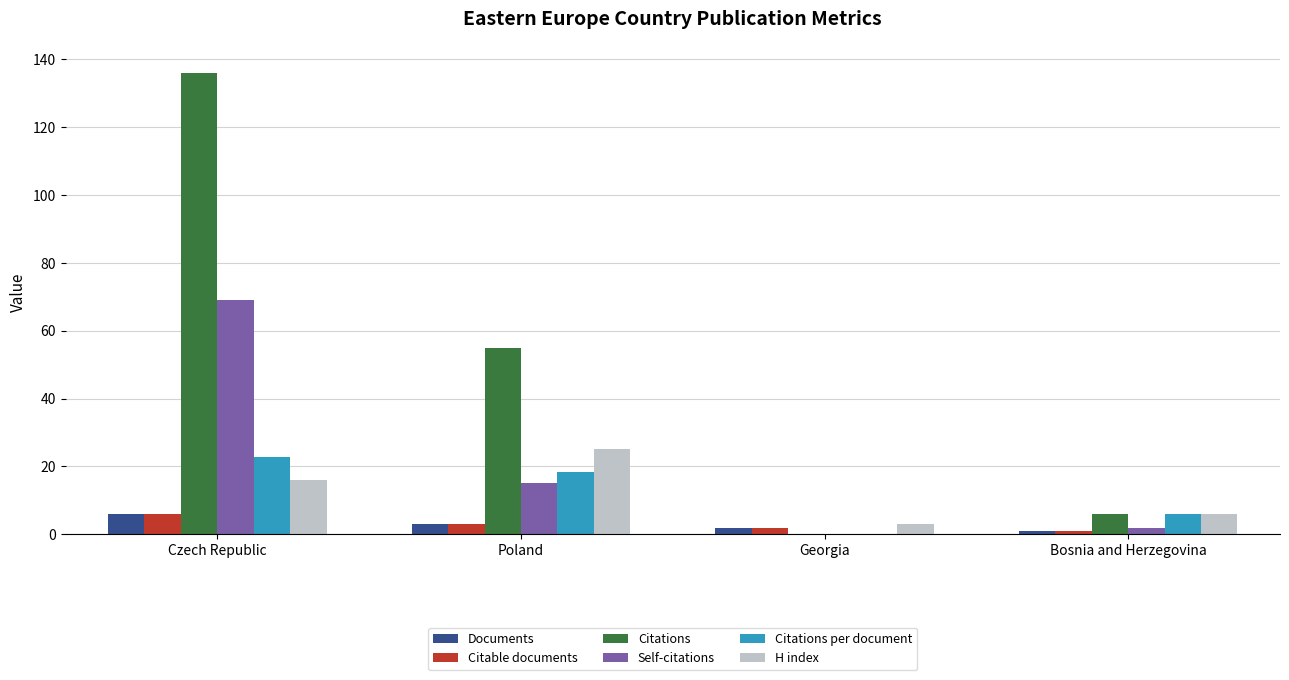

Does the chart contain stacked bars?

No